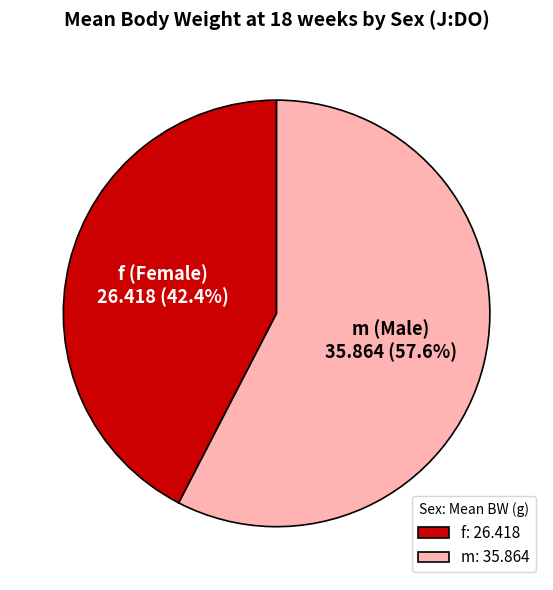

What percentage is the f slice, to the nearest percent?

42%